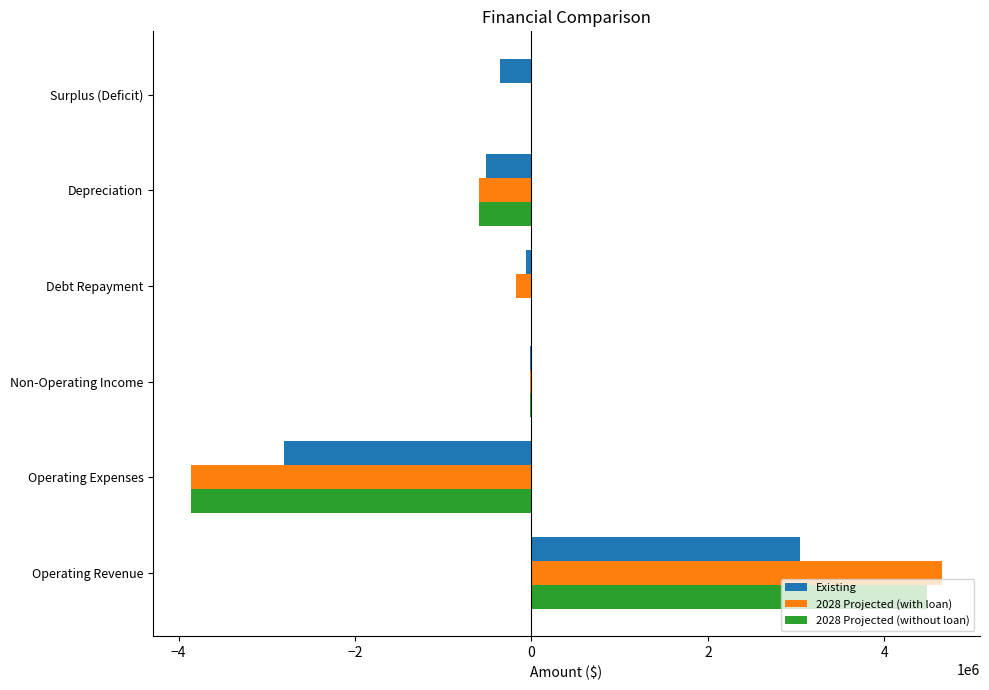

What is the maximum value for 2028 Projected (without loan)?

4482417